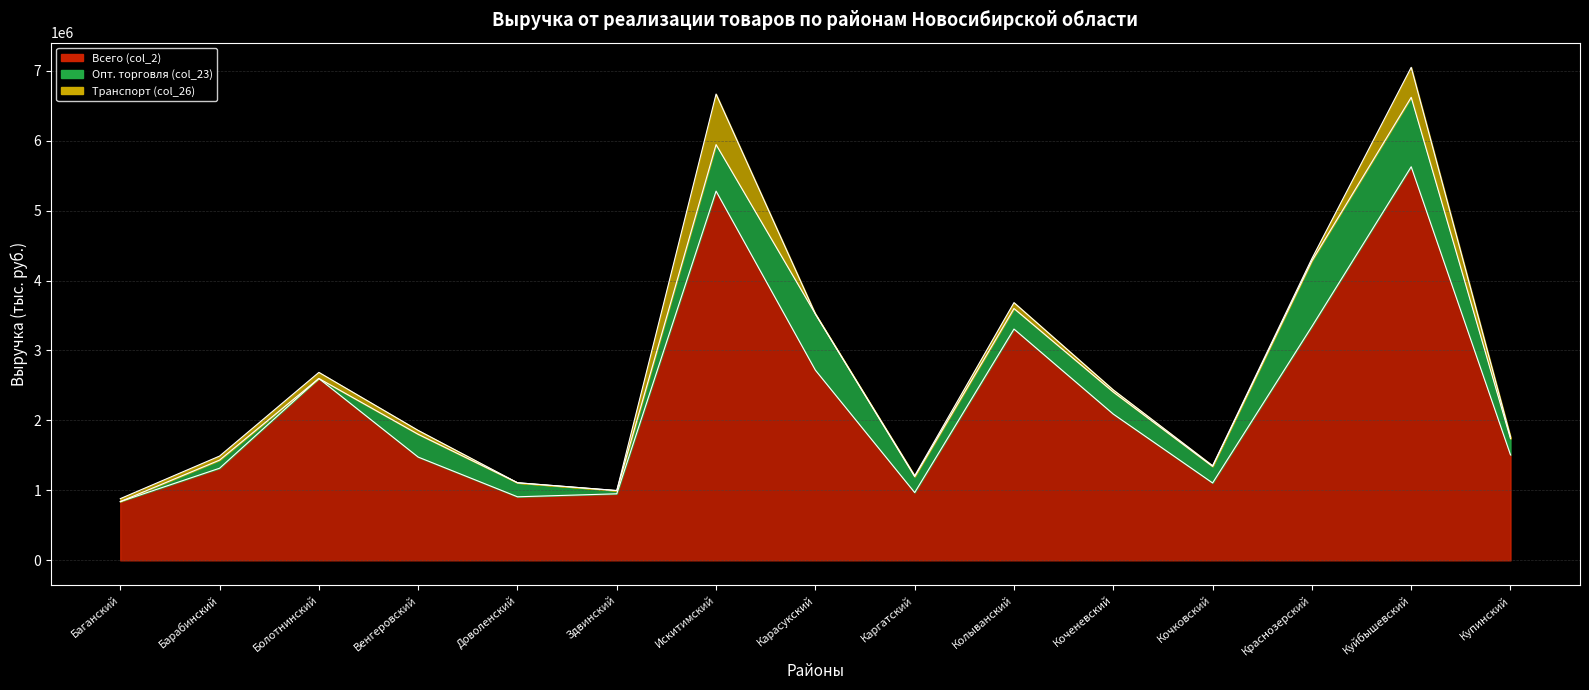

Reading left to right, extract all data points from this chart.

Всего (col_2): 839277.8	1316677.1	2599630.0	1475996.0	908199.8	951162.4	5277839.6	2718578.0	968976.1	3306173.5	2090715.8	1106282.3	3343030.9	5626305.8	1507569.6
Опт. торговля (col_23): 0.0	116202.1	0.0	326018.8	200947.8	46252.7	665101.4	802910.3	227215.6	293378.6	315445.7	236480.2	937976.5	992562.6	232508.5
Транспорт (col_26): 42334.0	57768.4	87324.0	55474.1	0.0	0.0	722333.4	0.0	13317.7	84320.4	29826.5	10083.4	32736.8	428823.9	25954.3